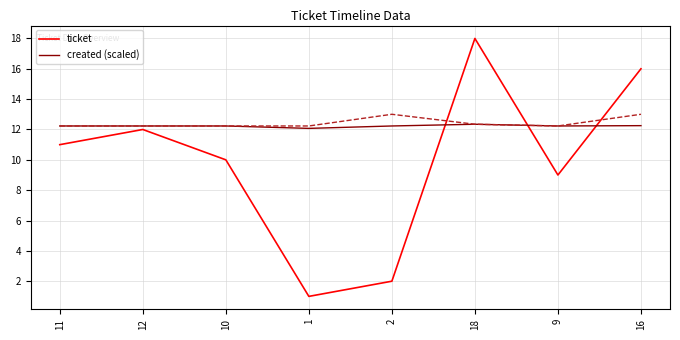

Which category has the lowest value in the created (scaled) series?

1